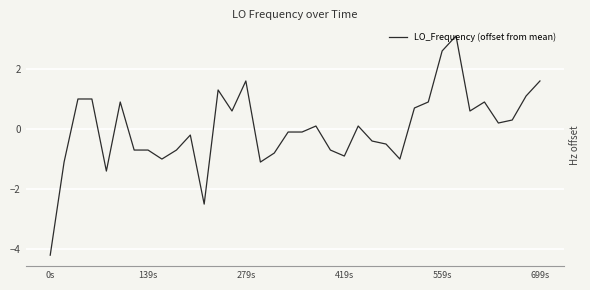

What is the difference between the maximum and minimum values?

7.3